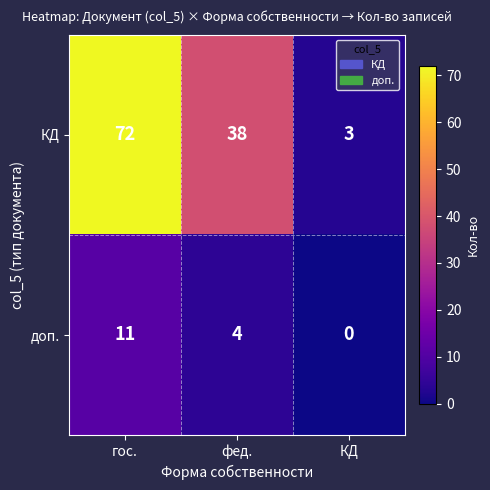

What is the highest value of the доп. series?

11